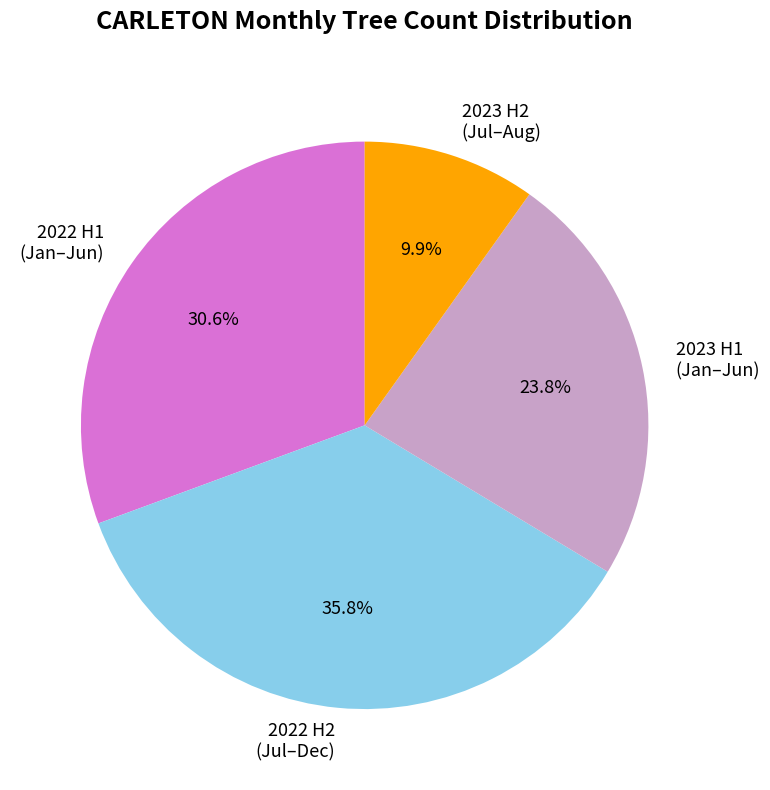

Count the number of slices in the pie.

4